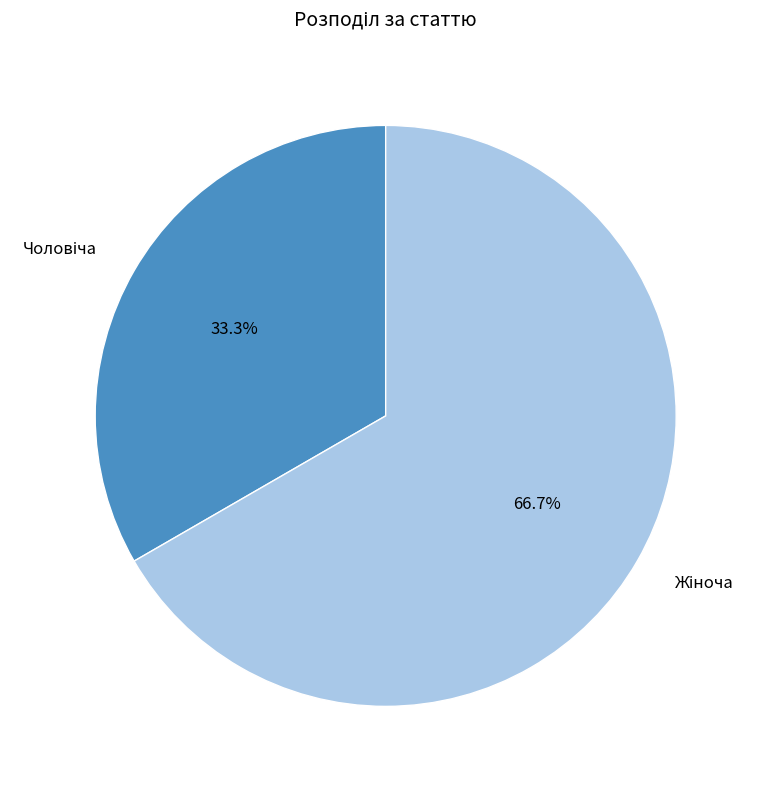

Does any single category account for the majority?

Yes